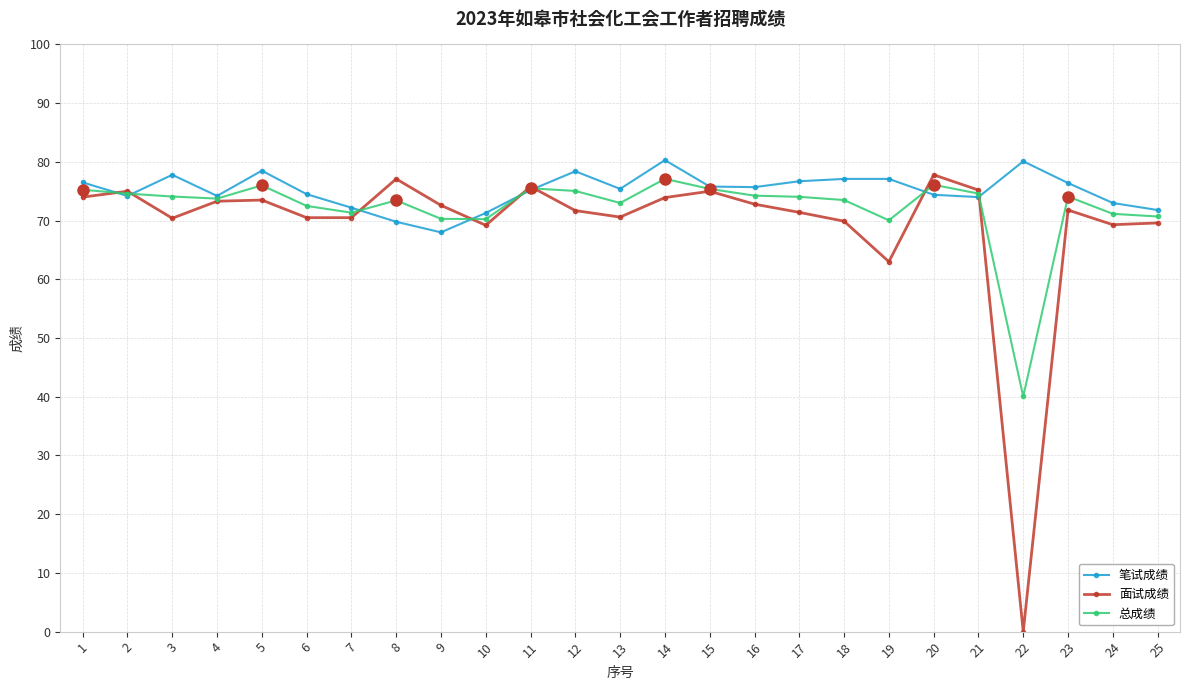

At which label does 笔试成绩 first exceed 75?

1